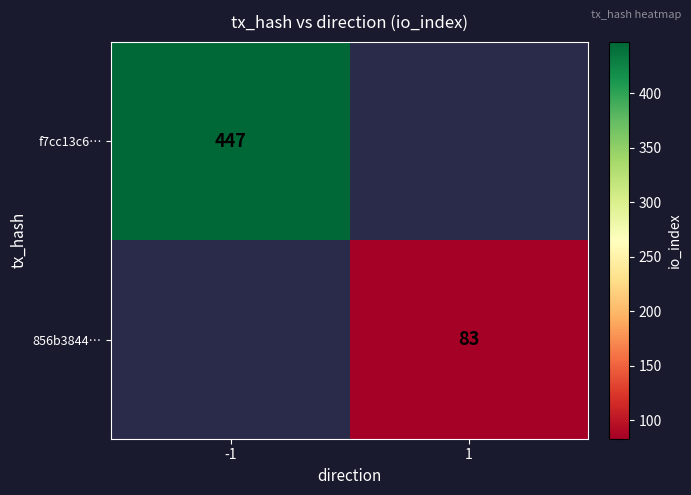

True or false: 856b3844… has a value of 49 at 1.

False